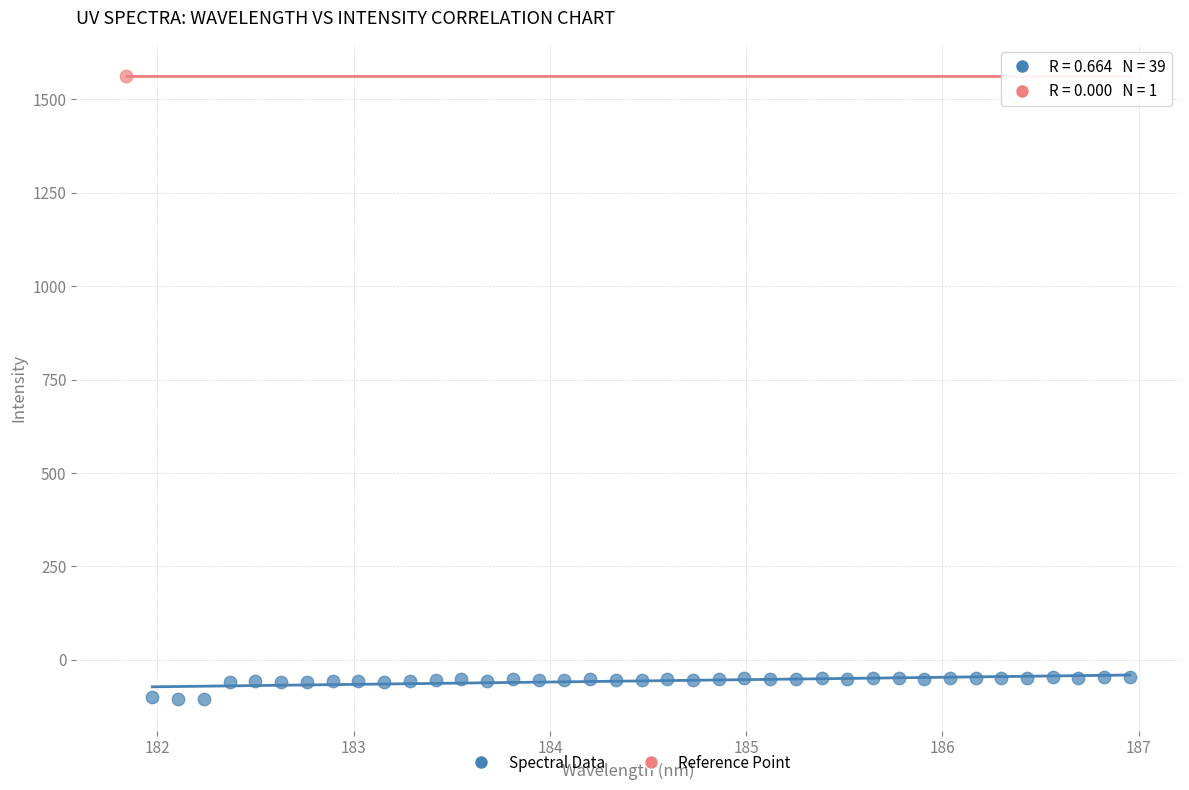

What are all the series names shown in the legend?

Spectral Data, Reference Point